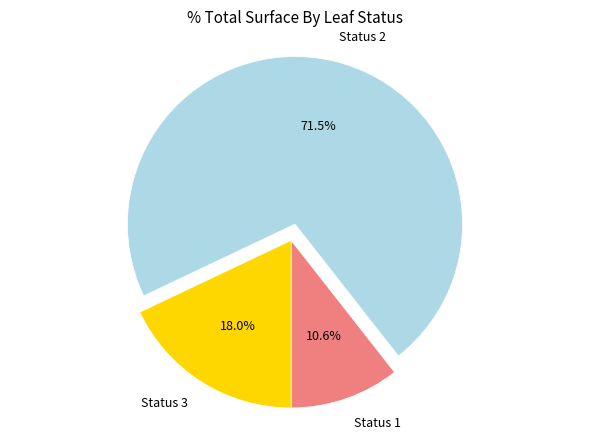

Which category has the smallest portion of the pie?

Status 1